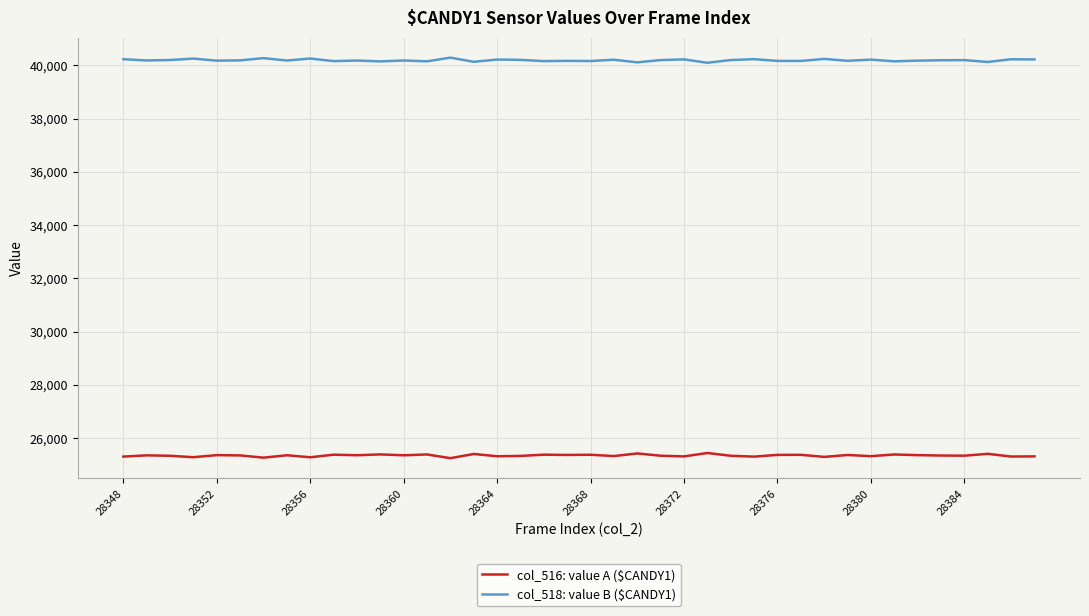

Which series has the largest total across all categories?

col_518: value B ($CANDY1)